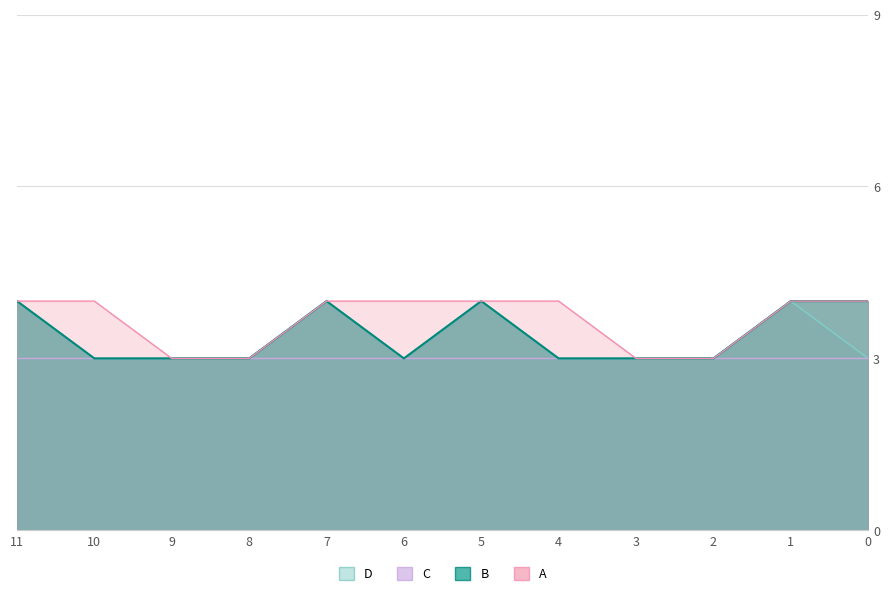

True or false: D and A intersect in this chart.

False